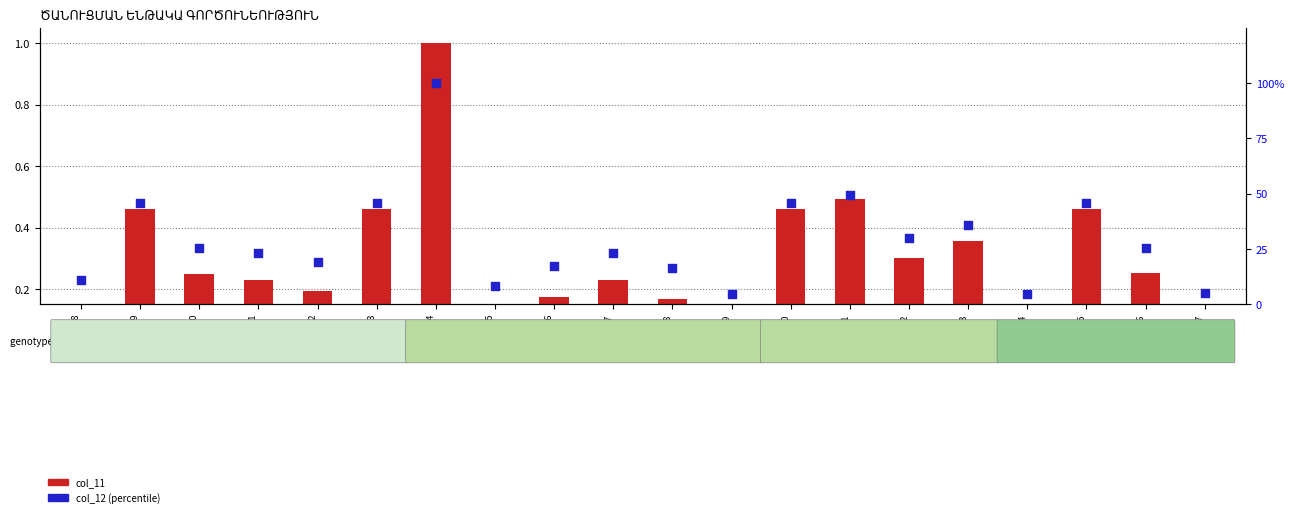

What is the total value across all series at ՑՆ 261?

0.5